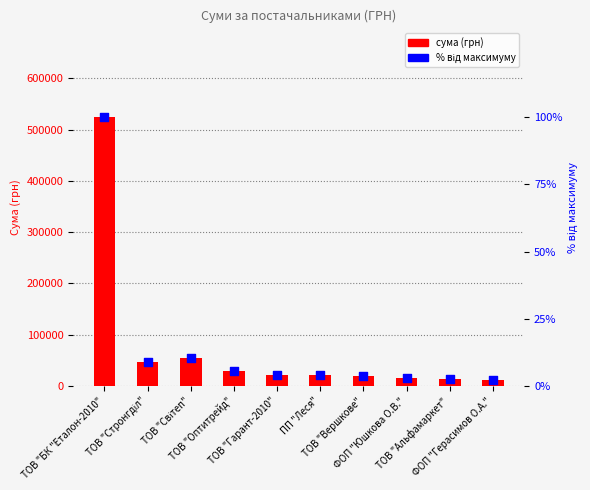

Which series reaches the maximum Y coordinate?

СУМА (ГРН)